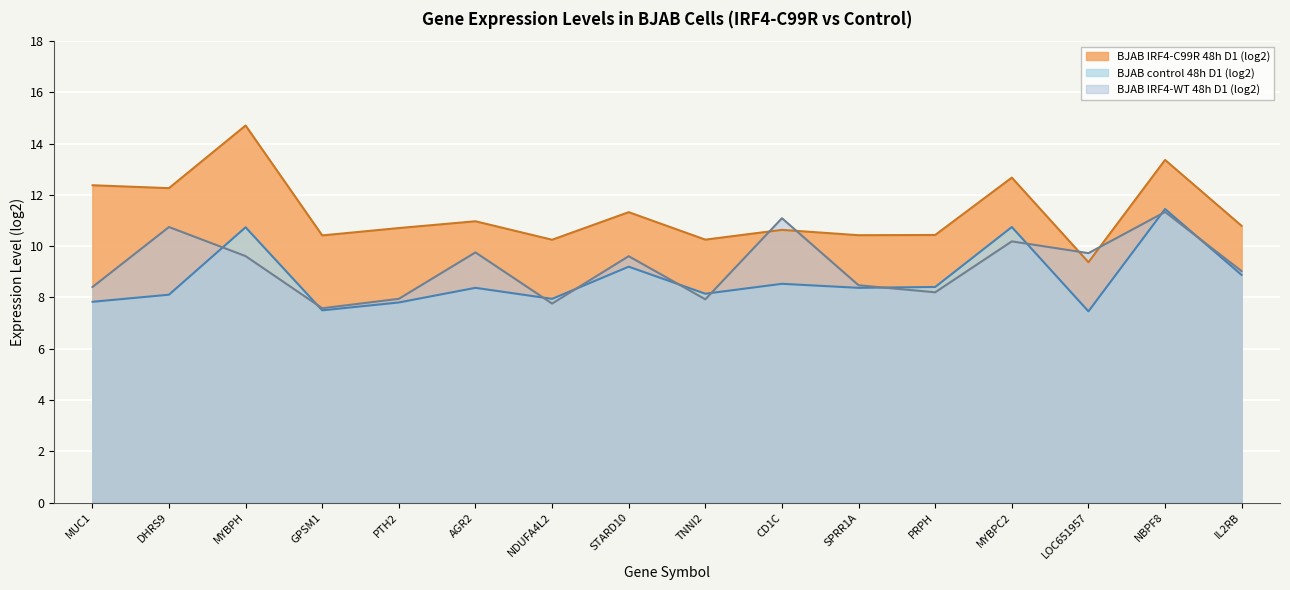

What is the greatest value displayed?

14.7